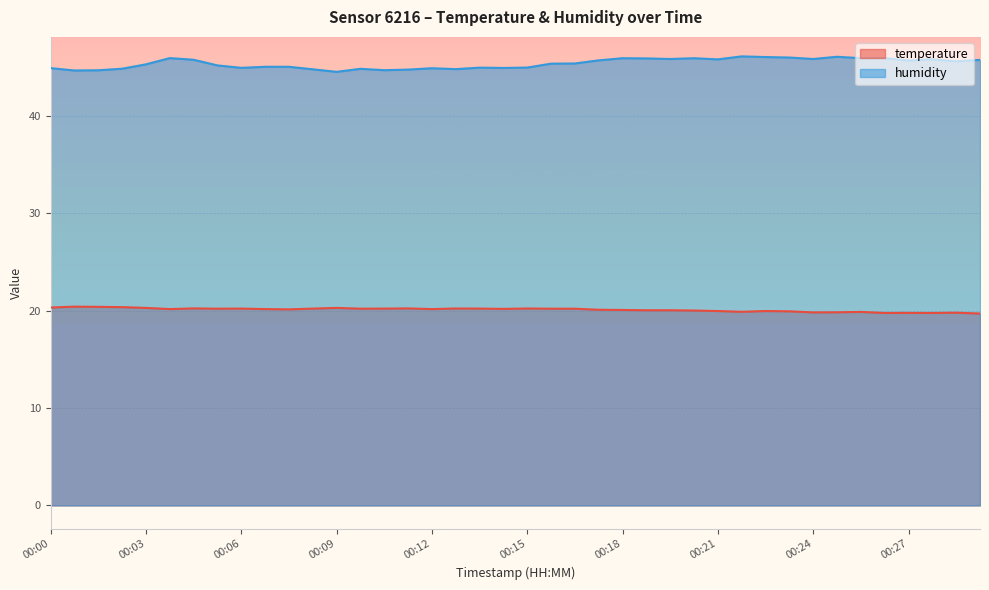

What is the spread (max minus min) of values at 00:05?

25.5